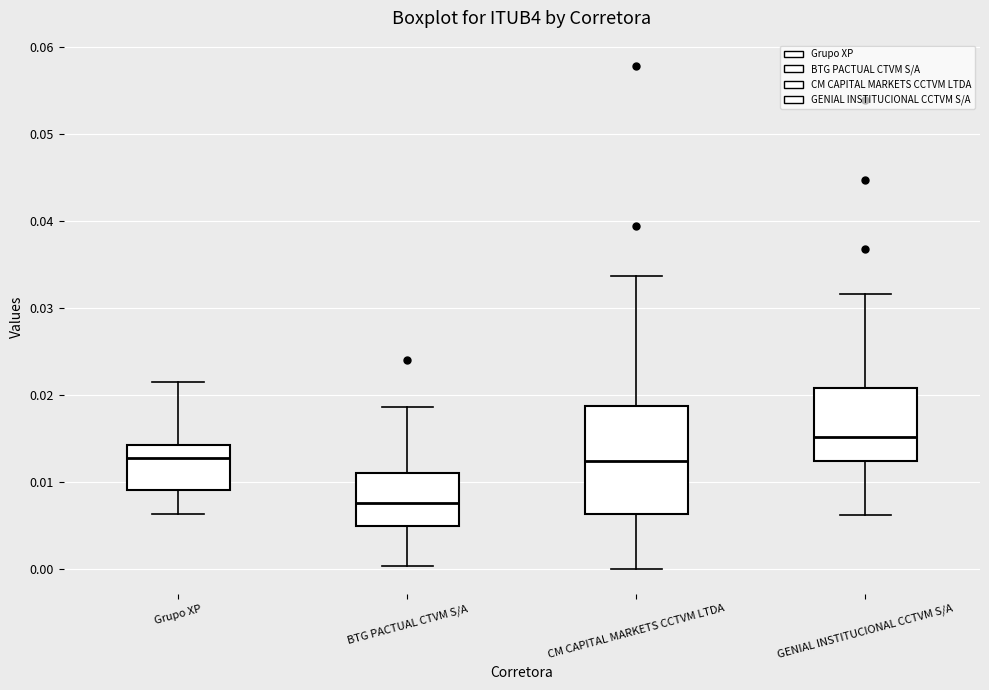

Reading left to right, read every box against the y-axis: the position of its median line, the range the box covers, and the ends of its whiskers. The values are not printed on the chart, so give them approximately, as read against the axis.

Grupo XP: median 0.013, box 0.009 to 0.014, whiskers 0.006 to 0.021
BTG PACTUAL CTVM S/A: median 0.008, box 0.005 to 0.011, whiskers 0.000 to 0.019
CM CAPITAL MARKETS CCTVM LTDA: median 0.012, box 0.006 to 0.019, whiskers 0.000 to 0.034
GENIAL INSTITUCIONAL CCTVM S/A: median 0.015, box 0.012 to 0.021, whiskers 0.006 to 0.032